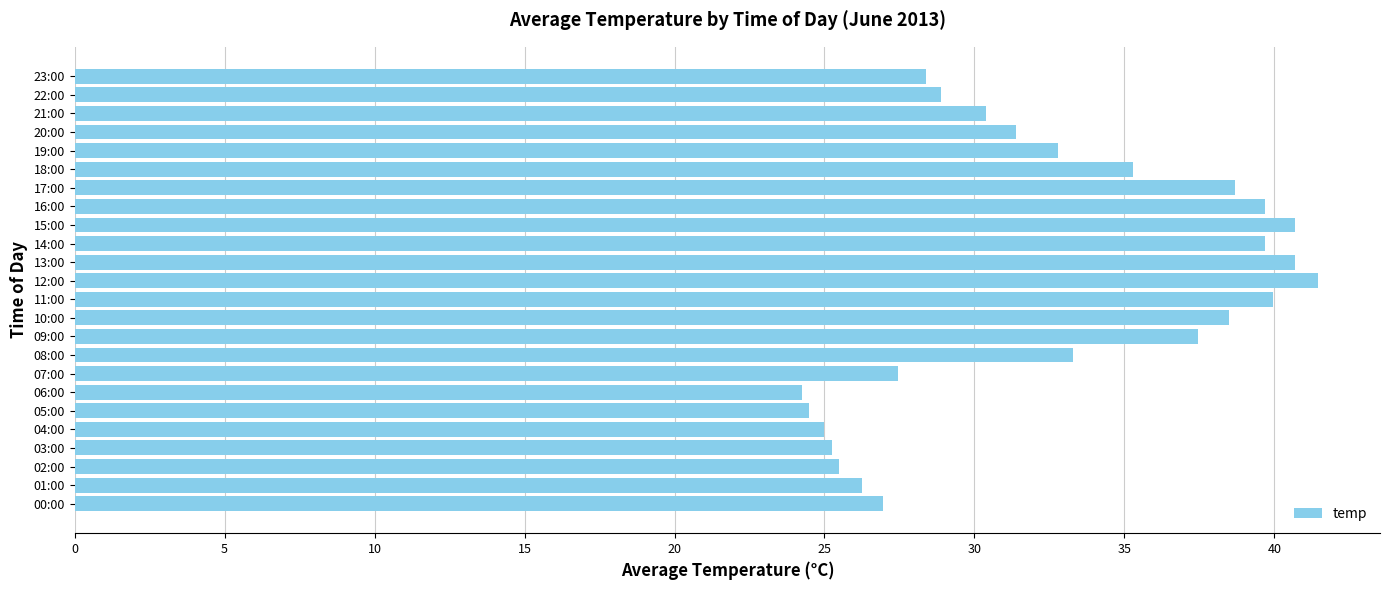

Is it true that the value at 07:00 is 27.4?

True